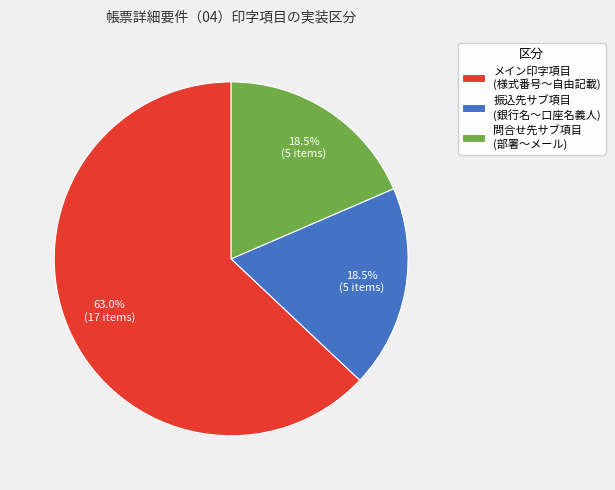

What is the largest slice in the pie chart?

メイン印字項目 (様式番号〜自由記載)